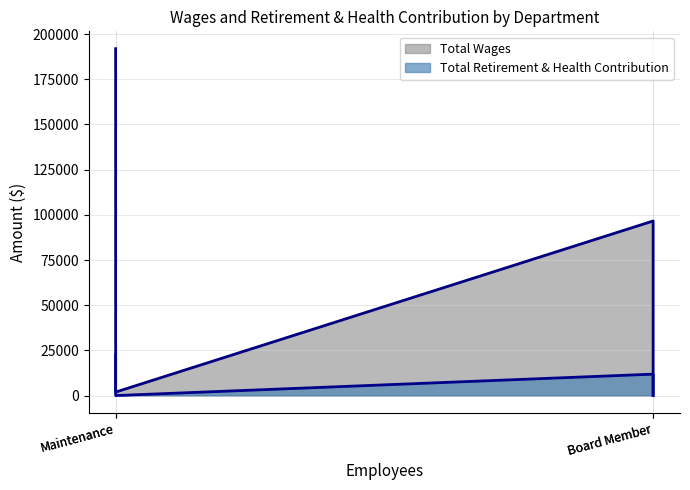

How many values in the Total Retirement & Health Contribution series are below 11853?

2